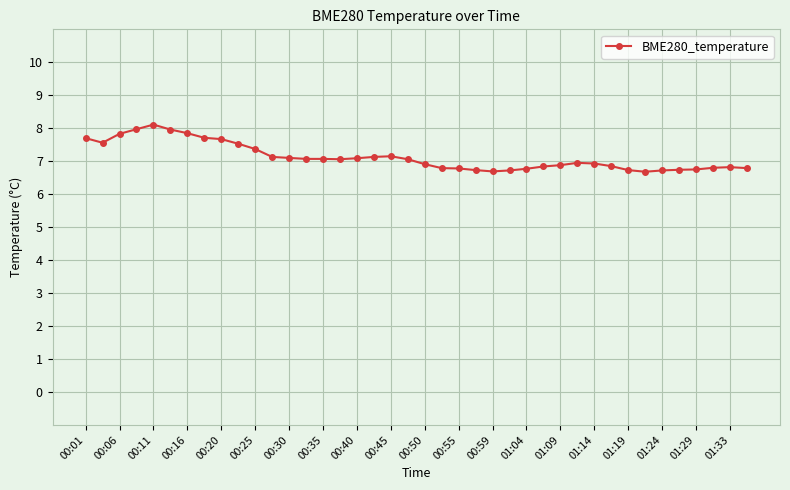

What is the smallest value displayed?

6.7